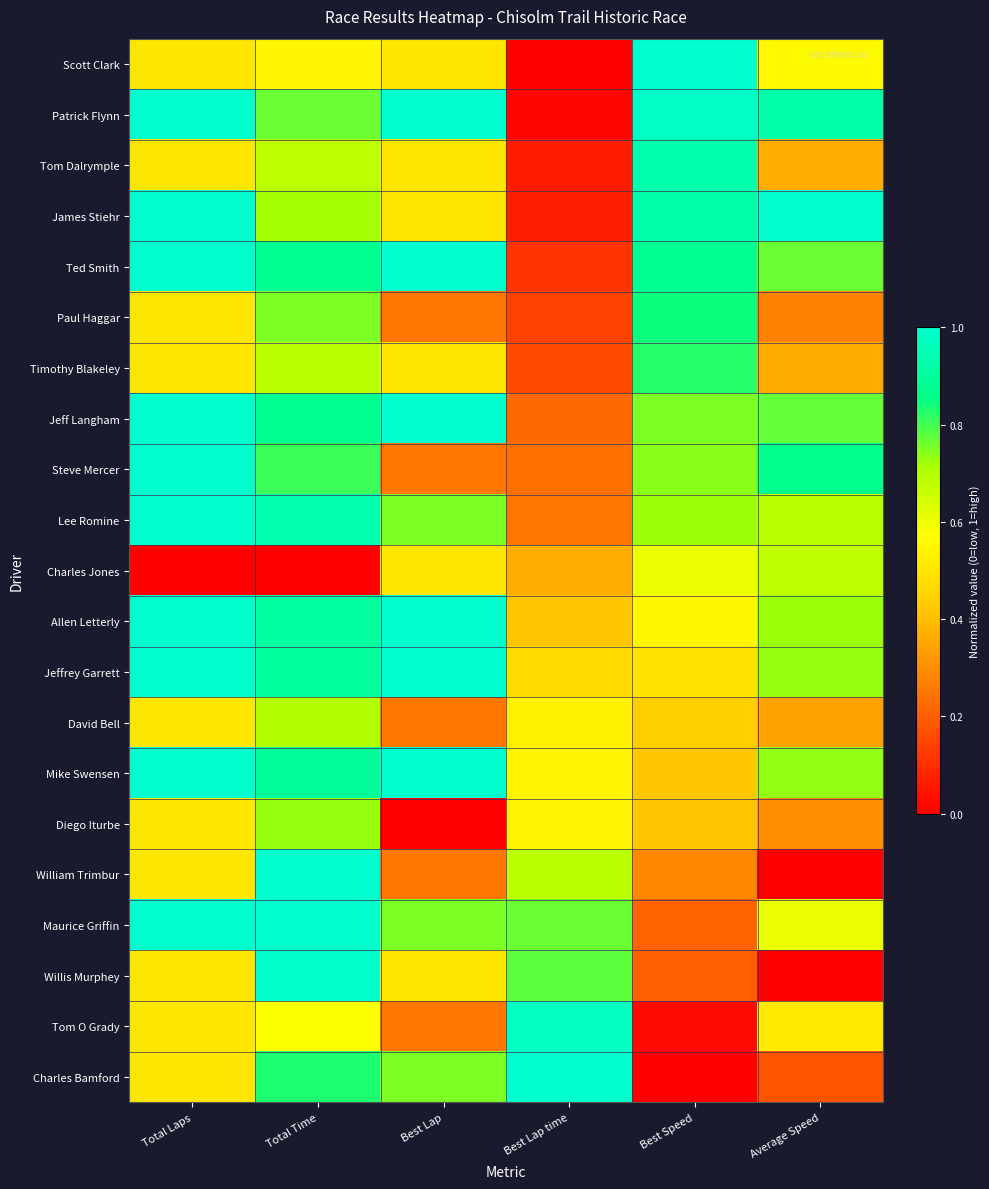

How many data points does each series have?

6